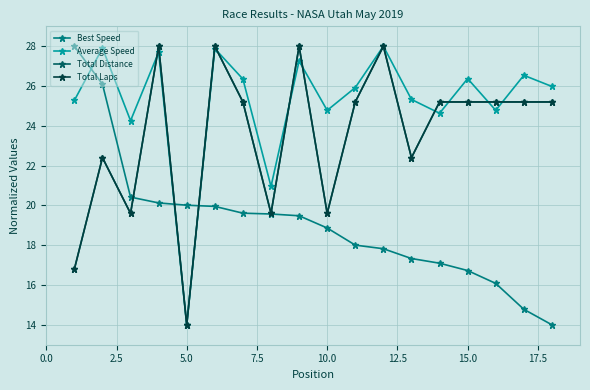

List the series in order of their peak value, highest first.

Best Speed, Average Speed, Total Distance, Total Laps